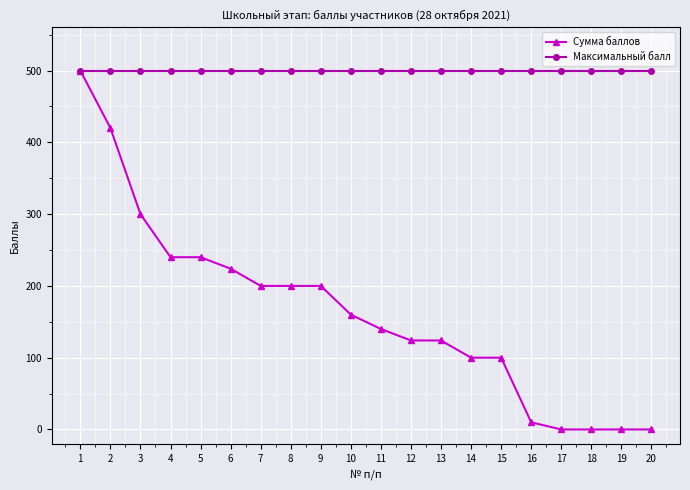

Which series has the largest total across all categories?

Максимальный балл